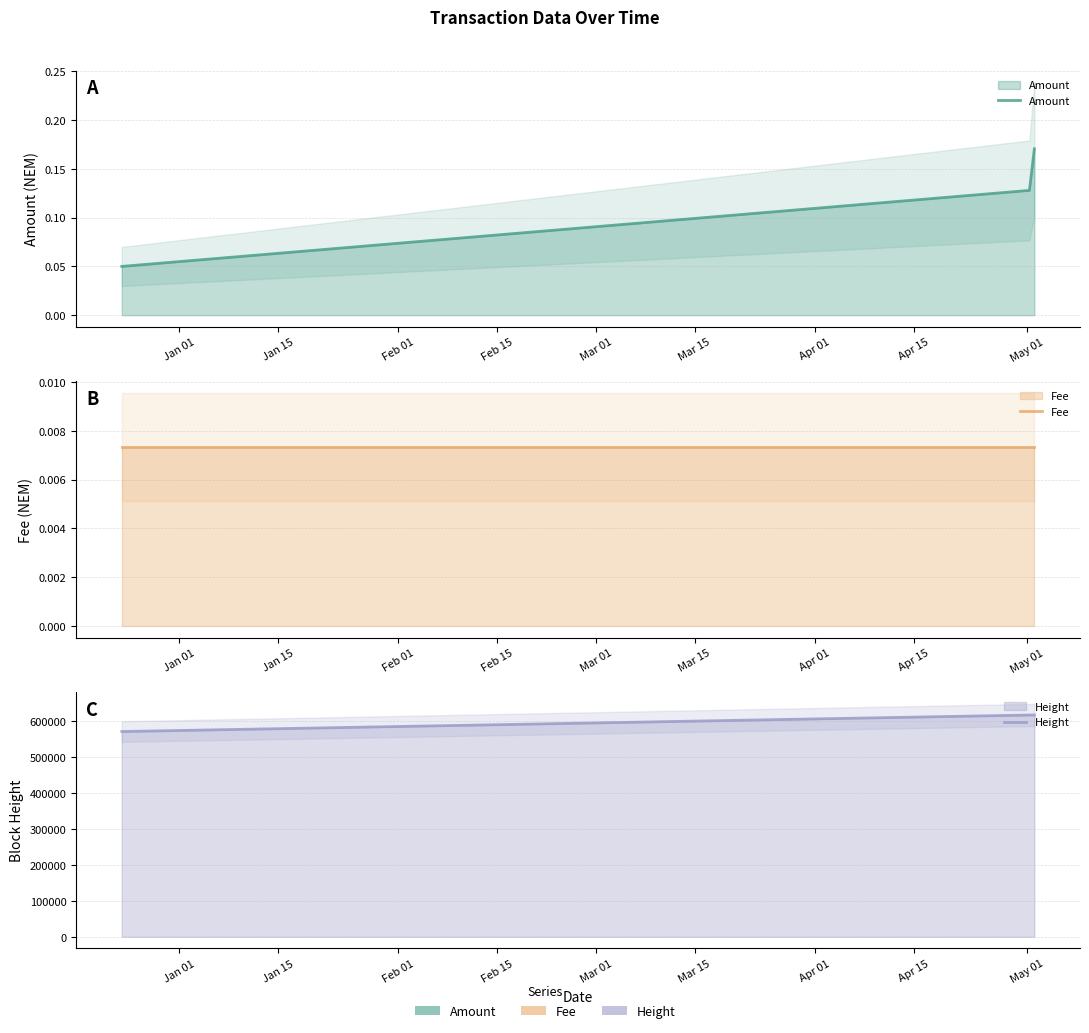

Count the Amount values in the range 0 to 1.

3